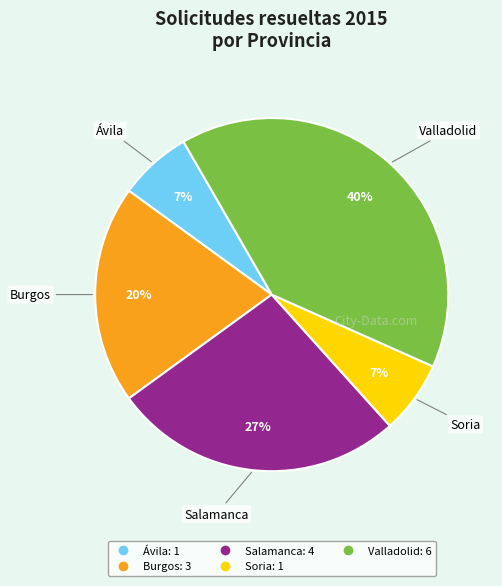

To the nearest percent, what is the difference between the largest and smallest slice percentages?

33%